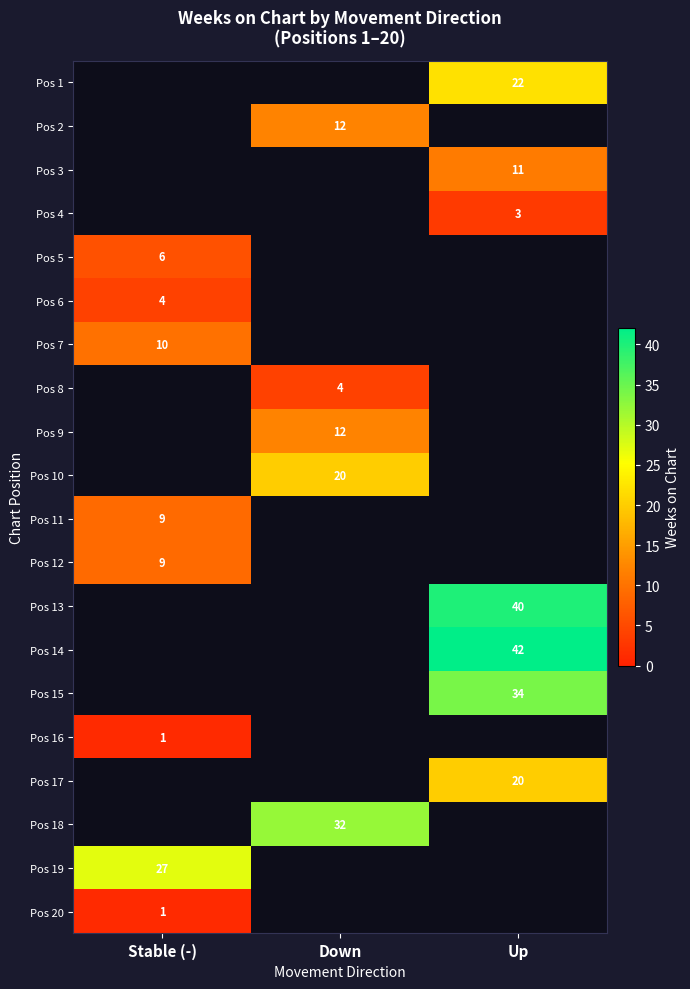

True or false: Pos 6 has a value of 7 at Stable (-).

False